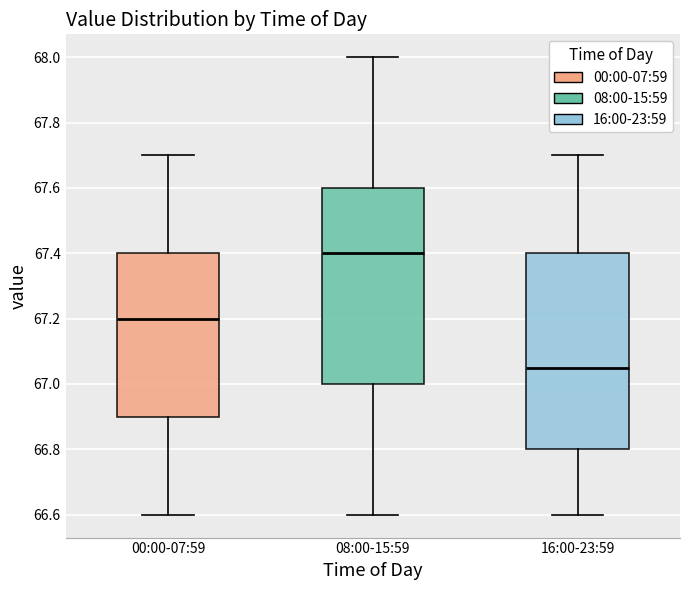

Where is the lower edge of the box for 00:00-07:59 on the y-axis? The values are not printed on the chart, so give them approximately, as read against the axis.

66.90